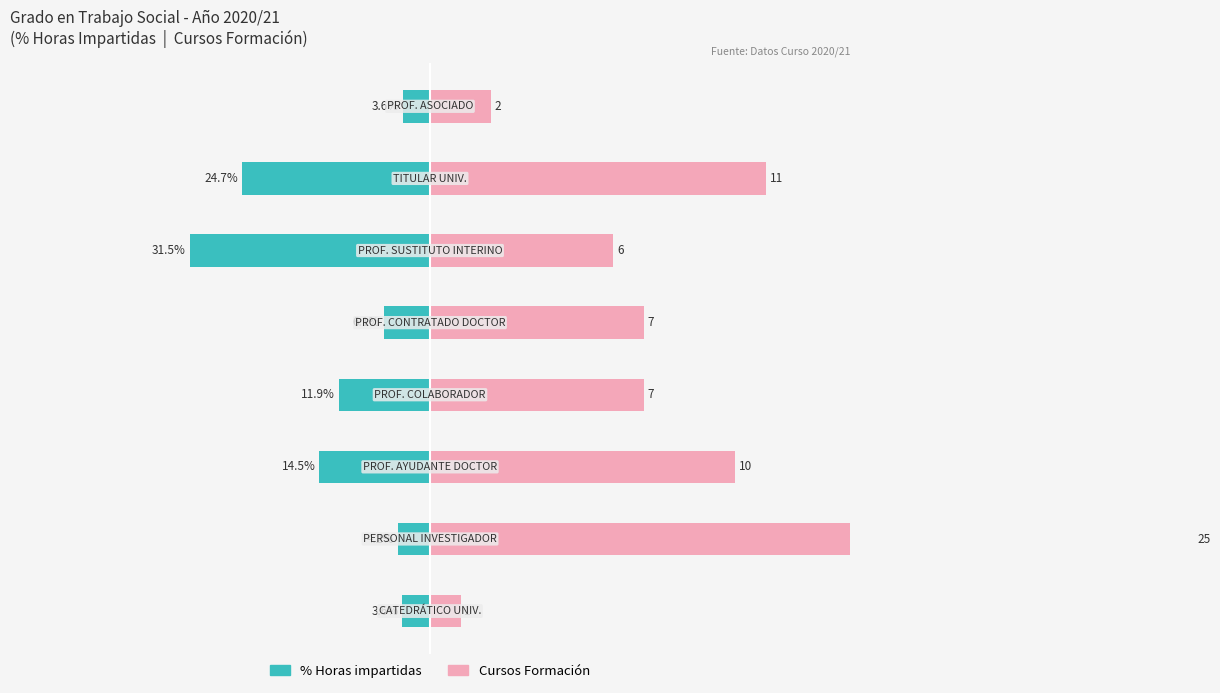

What is the sum of all % Horas impartidas values?

-100.0